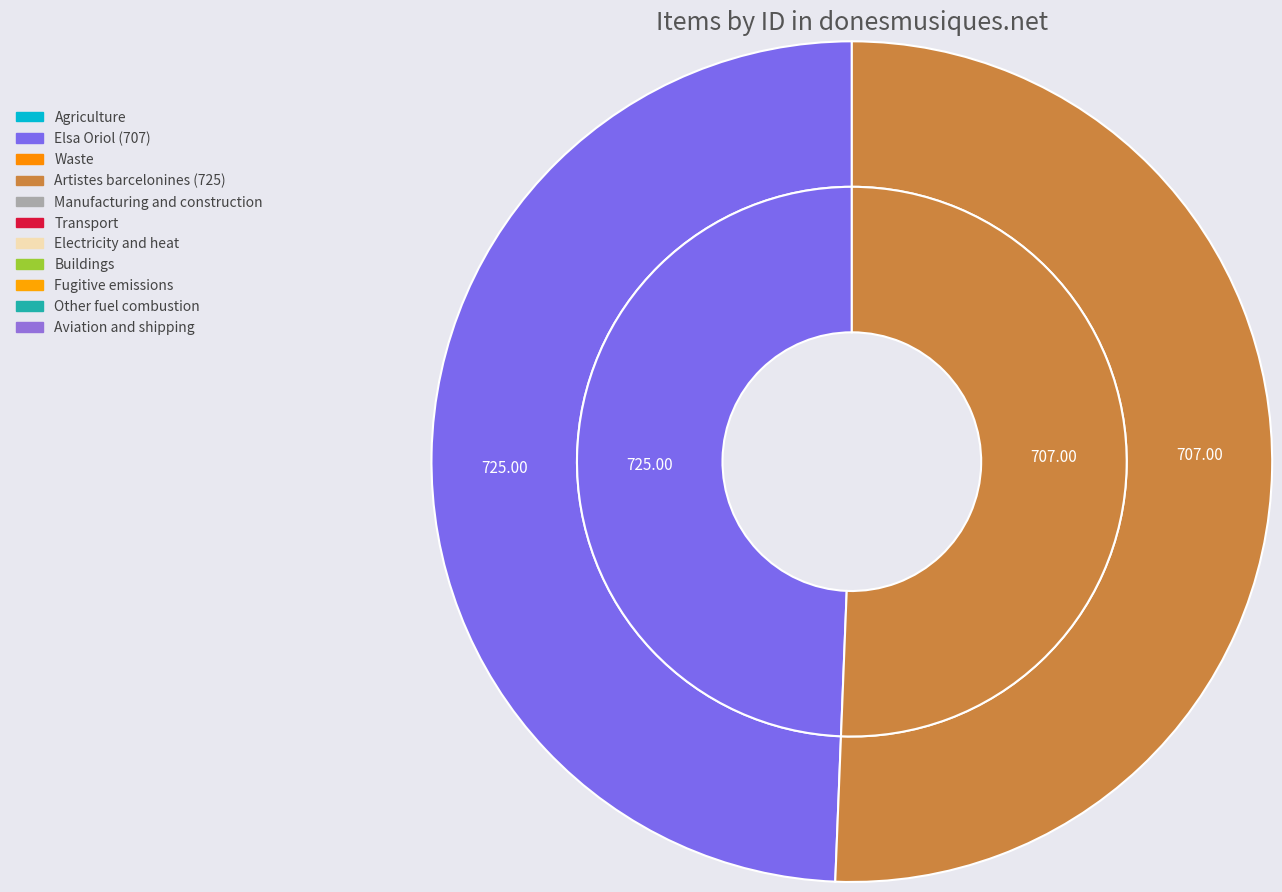

To the nearest percent, what percentage of the pie is Elsa Oriol (707)?

49%